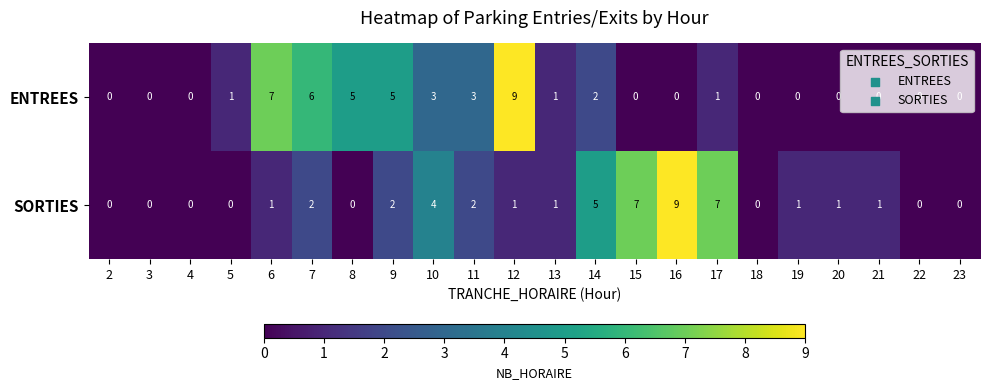

The value of SORTIES at 19 is 0. True or false?

False